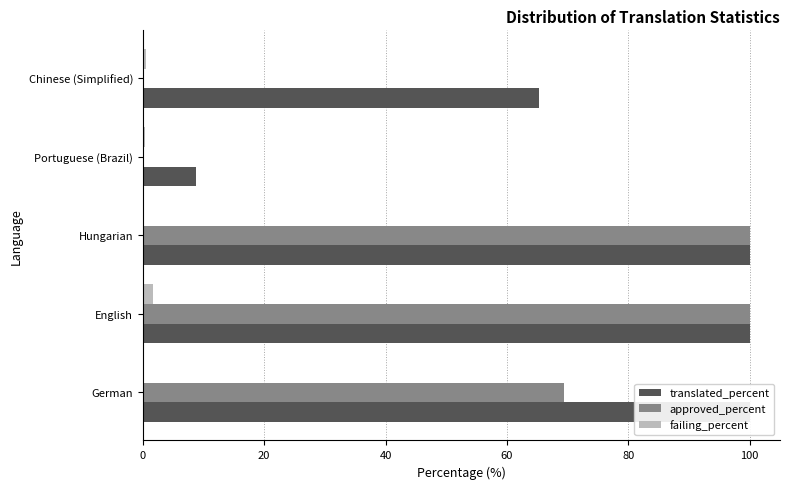

What is the average value of the translated_percent series?

74.8